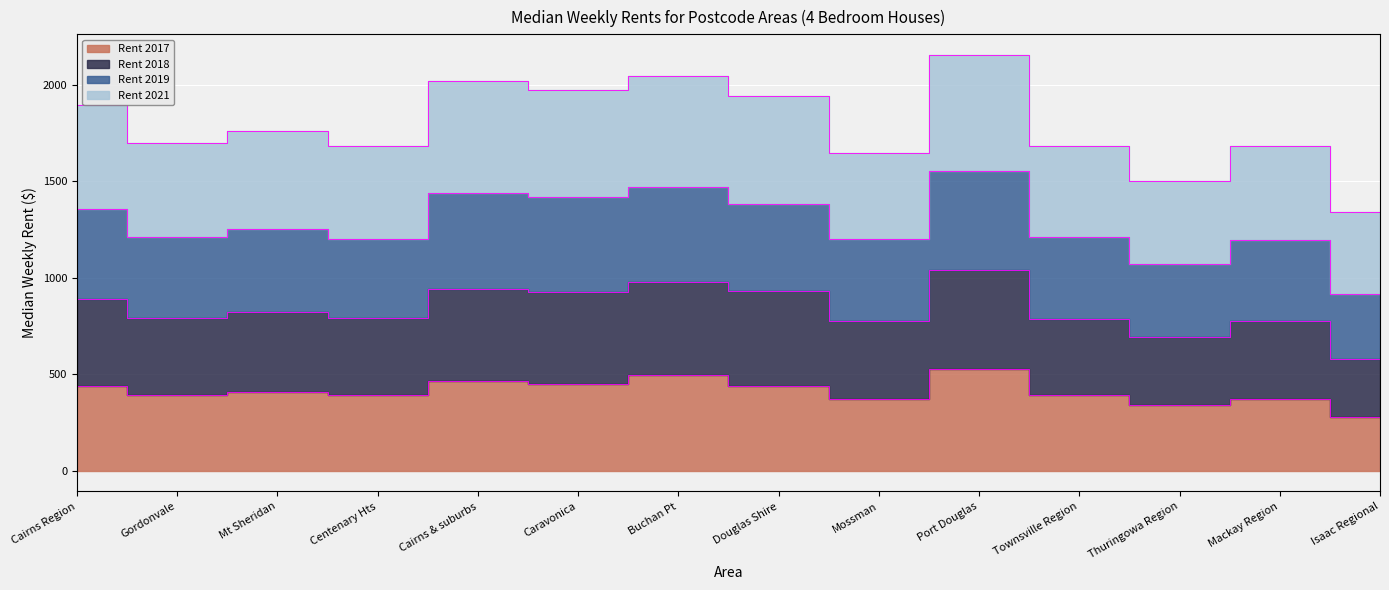

The Rent 2017 series shows 194.5 at Mt Sheridan. True or false?

False